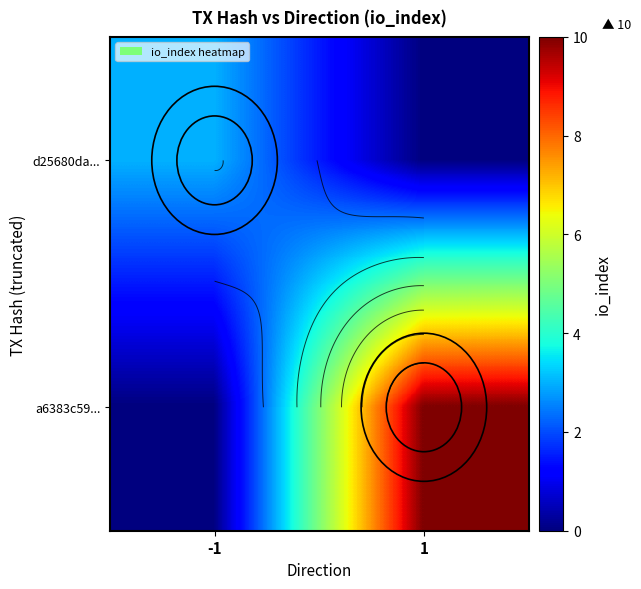

How many values in a6383c59... are above zero?

1